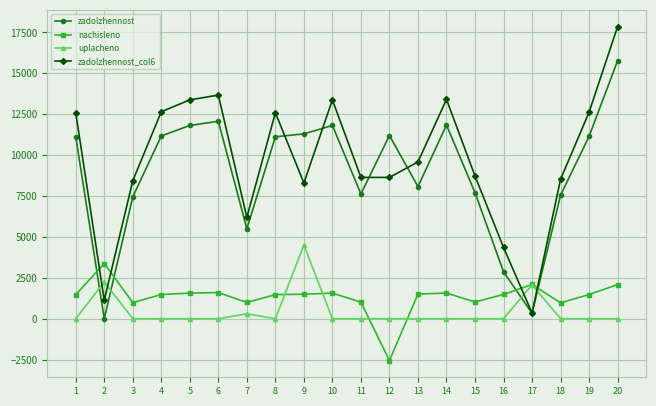

How many categories are shown in the chart?

20